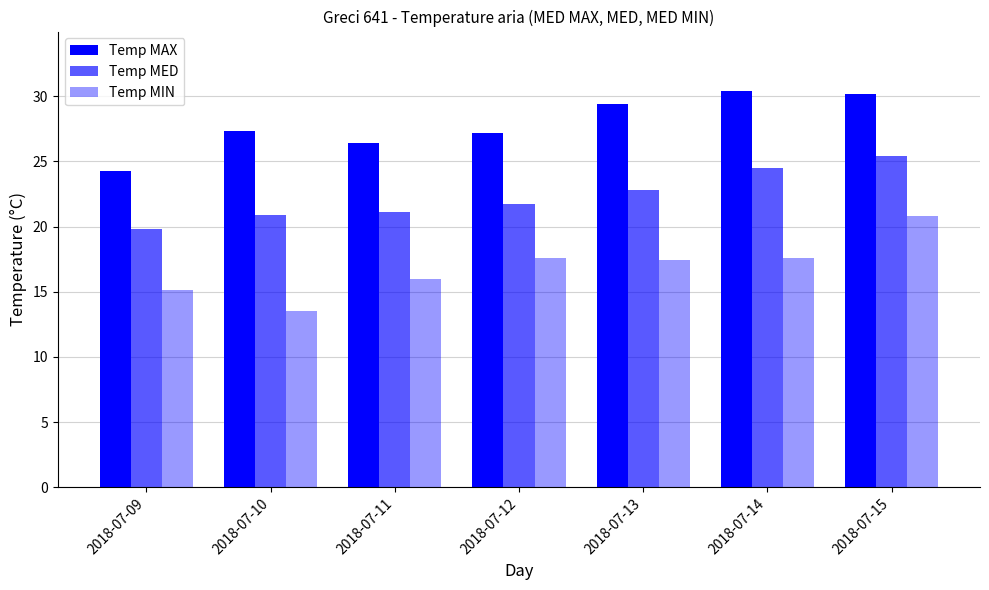

Reading right to left, extract all data points from this chart.

Temp MAX: 2018-07-15=30.2	2018-07-14=30.4	2018-07-13=29.4	2018-07-12=27.2	2018-07-11=26.4	2018-07-10=27.3	2018-07-09=24.3
Temp MED: 2018-07-15=25.4	2018-07-14=24.5	2018-07-13=22.8	2018-07-12=21.7	2018-07-11=21.1	2018-07-10=20.9	2018-07-09=19.8
Temp MIN: 2018-07-15=20.8	2018-07-14=17.6	2018-07-13=17.4	2018-07-12=17.6	2018-07-11=16.0	2018-07-10=13.5	2018-07-09=15.1